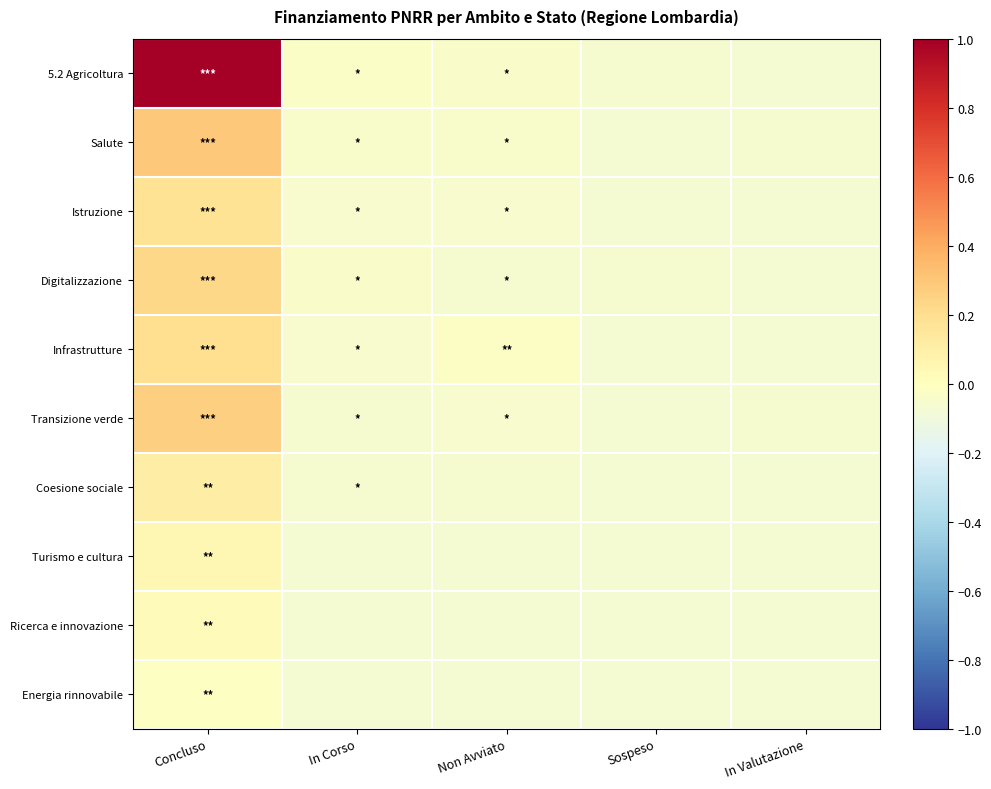

At how many categories does at least one series exceed 0?

1